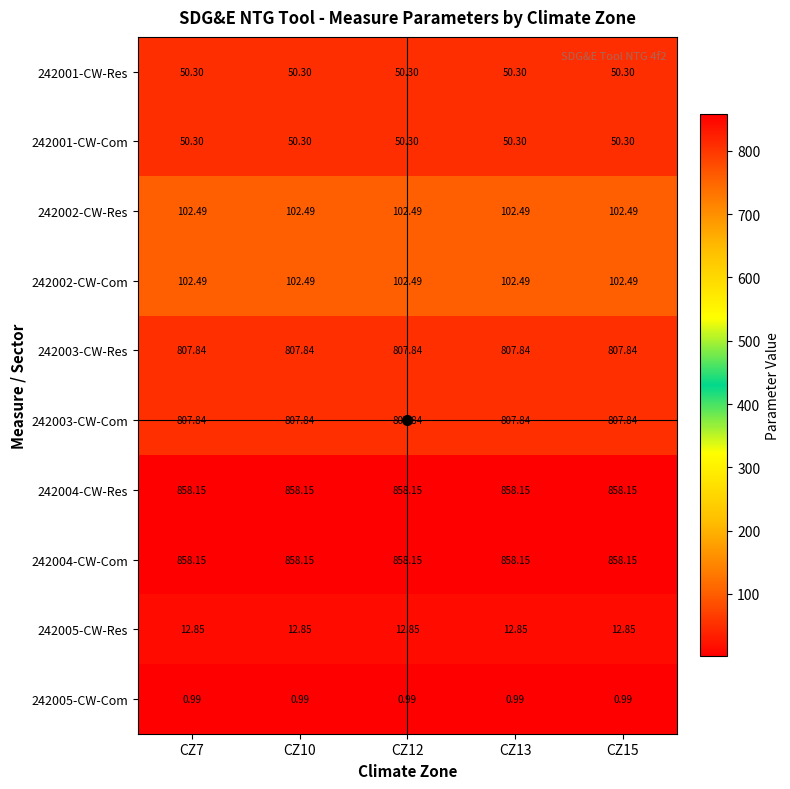

How many data points does each series have?

5